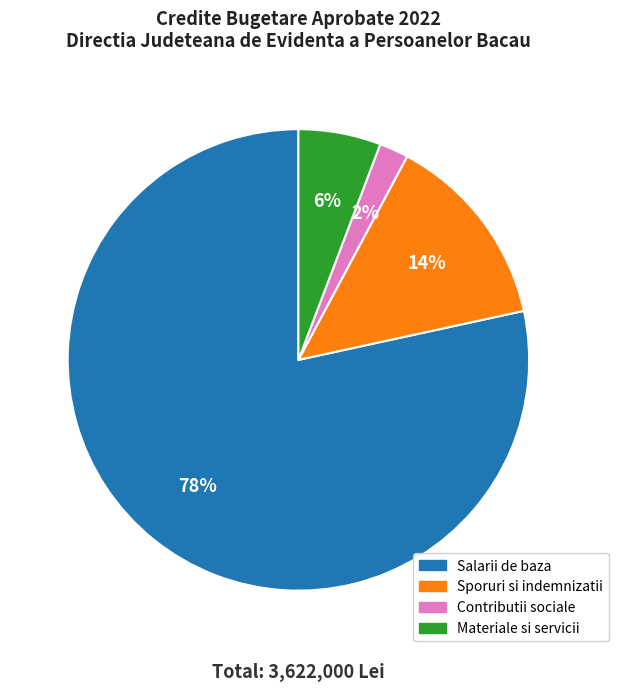

How many slices are in this pie chart?

4